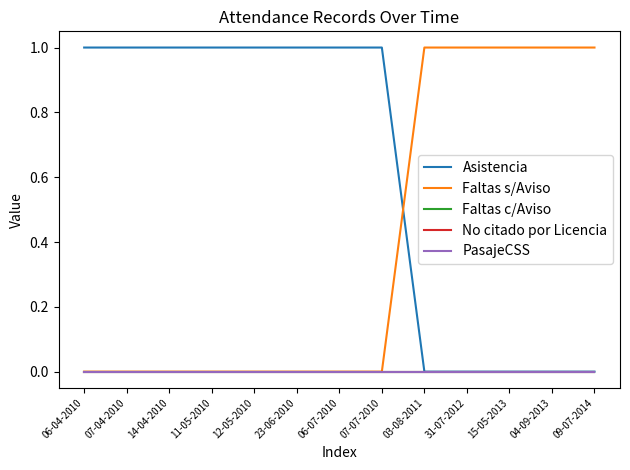

Is the value of Asistencia at 04-09-2013 greater than the value of PasajeCSS at 06-04-2010?

No